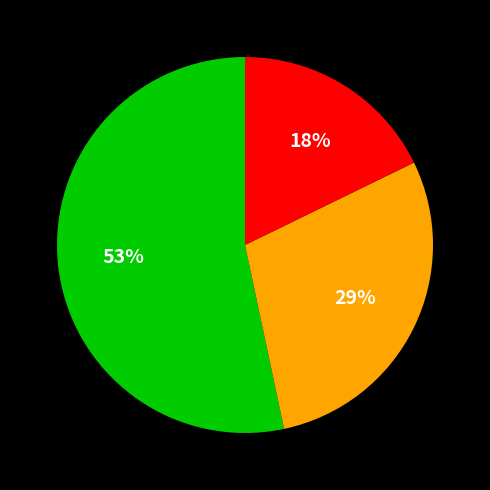

To the nearest percent, what is the average slice percentage?

33%